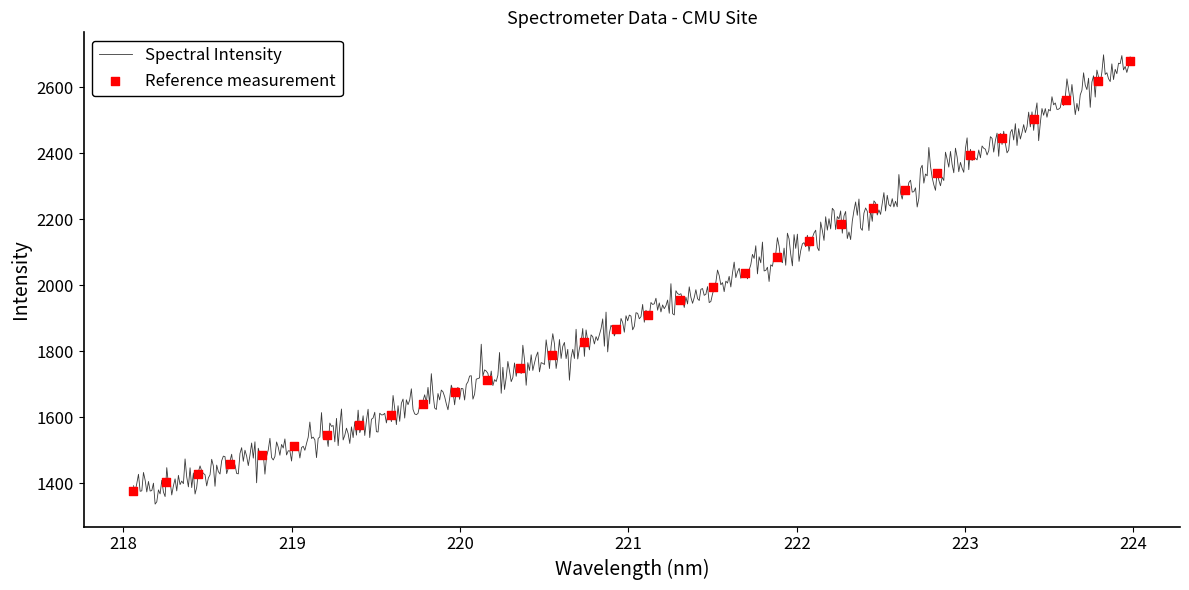

Between 221.6902 and 222.6447, which is larger?

222.6447